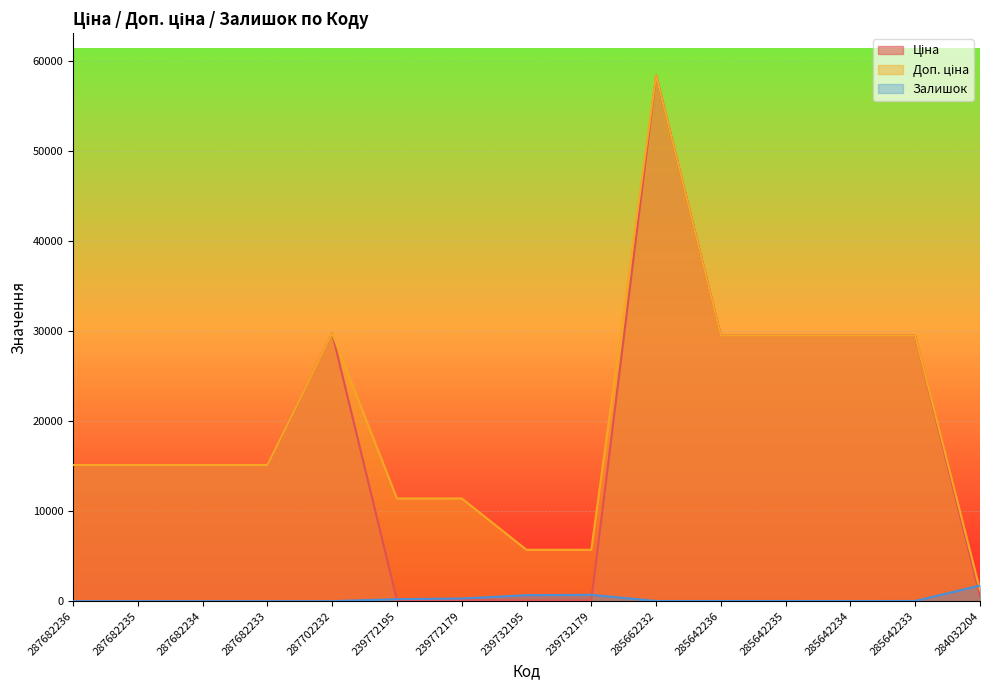

At which label does Доп. ціна reach its peak?

285662232